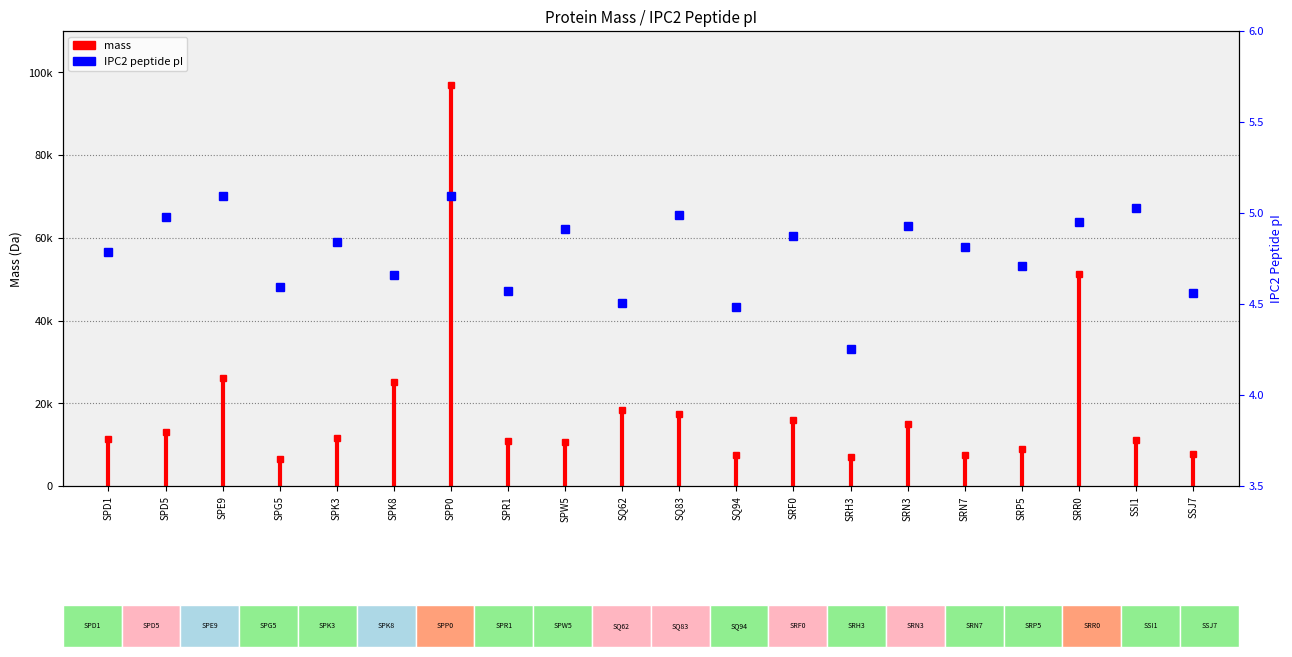

True or false: the data shows 2.7 at SRF0.

False